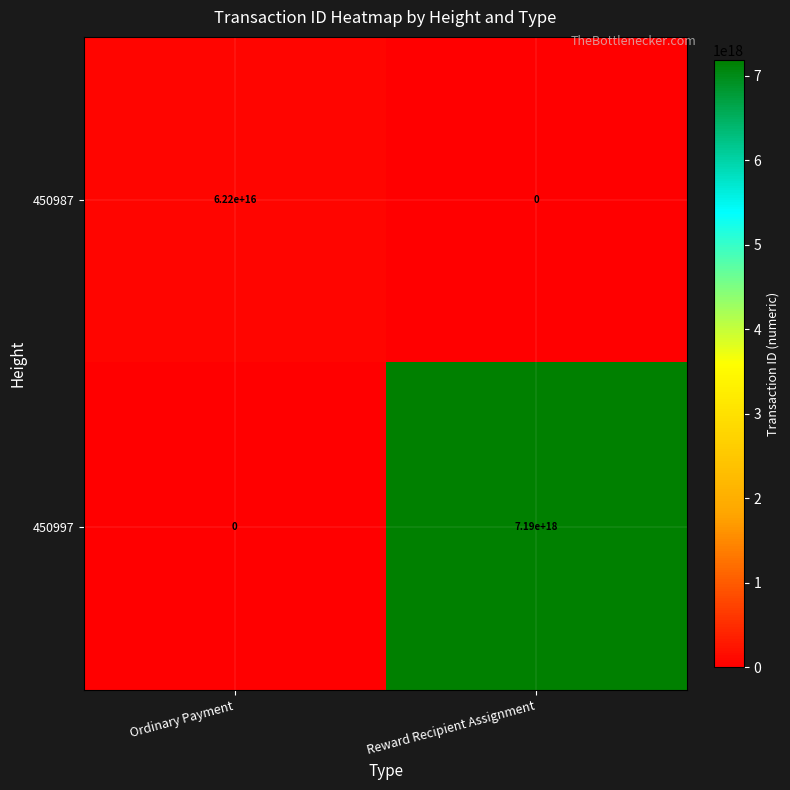

Rank the categories by 450997 value from lowest to highest.

Ordinary Payment, Reward Recipient Assignment